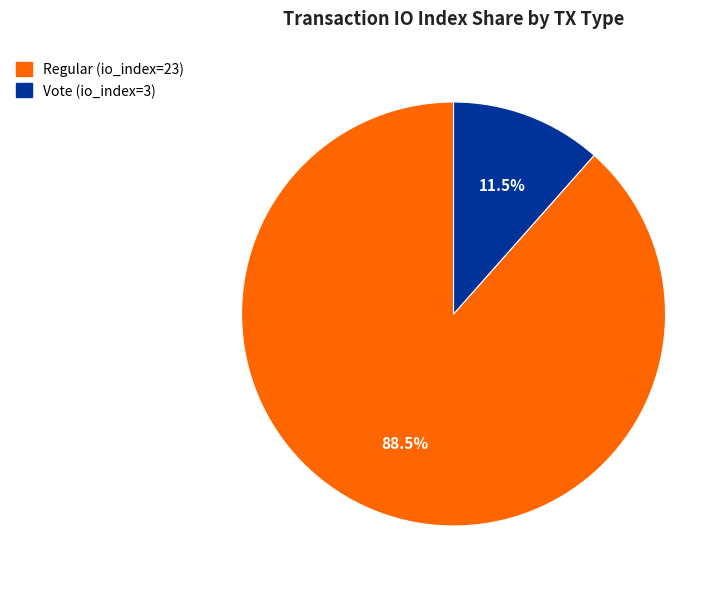

Which category accounts for the majority?

Regular (io_index=23)